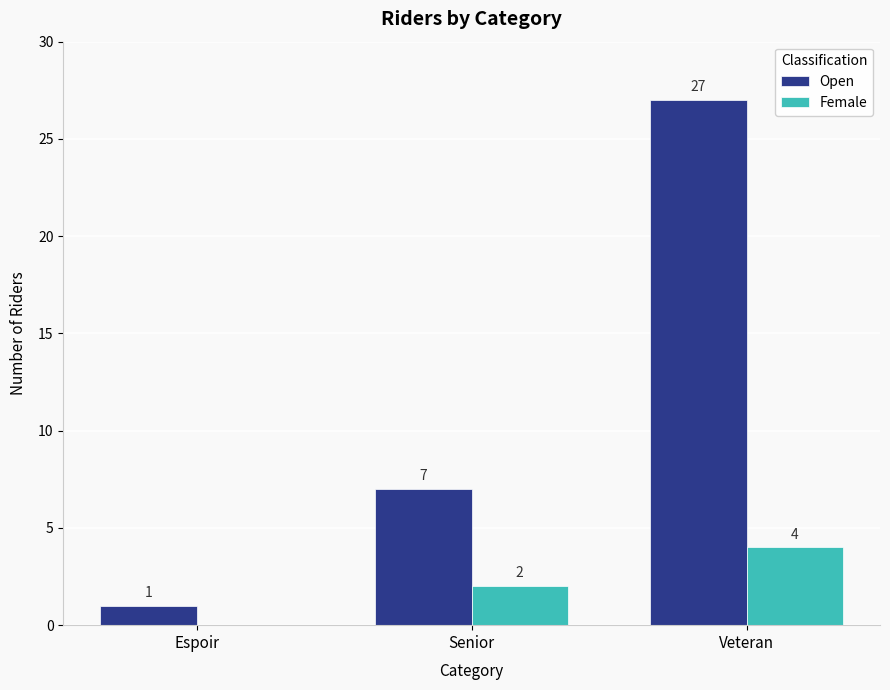

Count the number of categories in the chart.

3